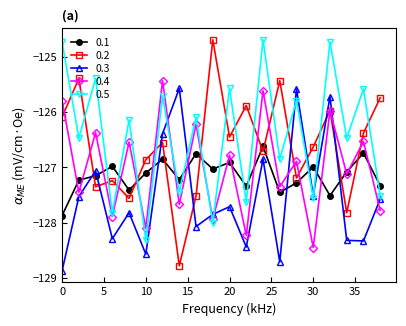

What is the value of the 0.4 point at the 6th from the left?

-128.1